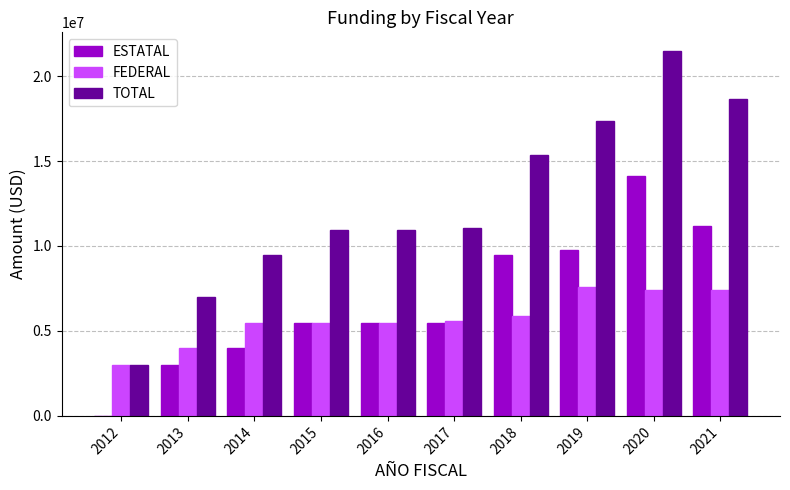

What is the total value across all series at 2015?

21923168.0